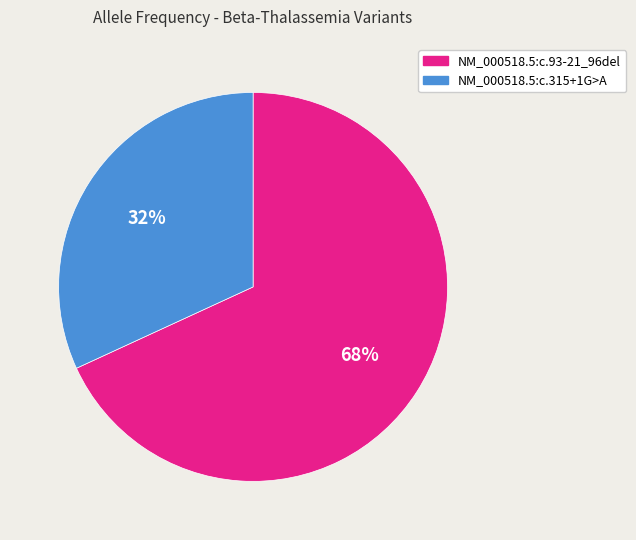

Rank the categories by value from lowest to highest.

NM_000518.5:c.315+1G>A, NM_000518.5:c.93-21_96del